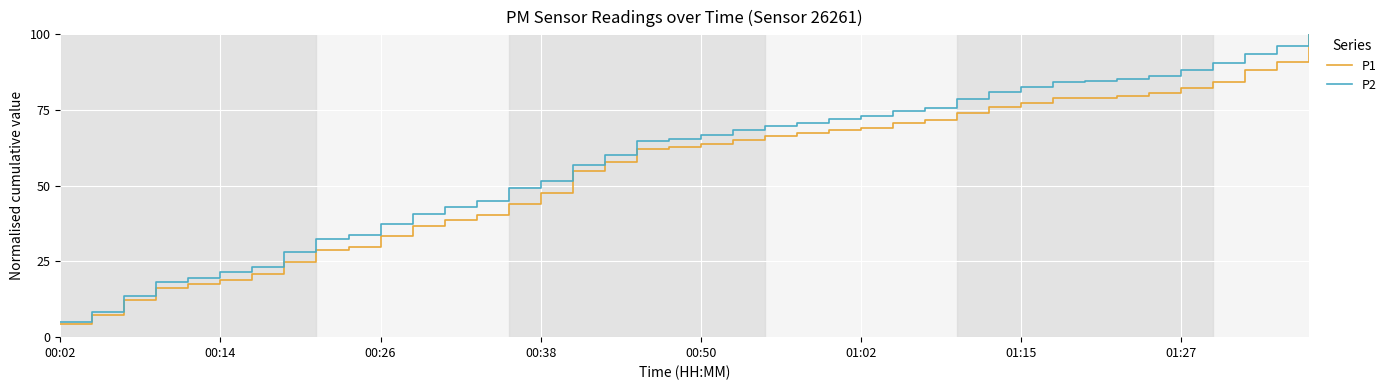

Which series has the largest range (max minus min)?

P1